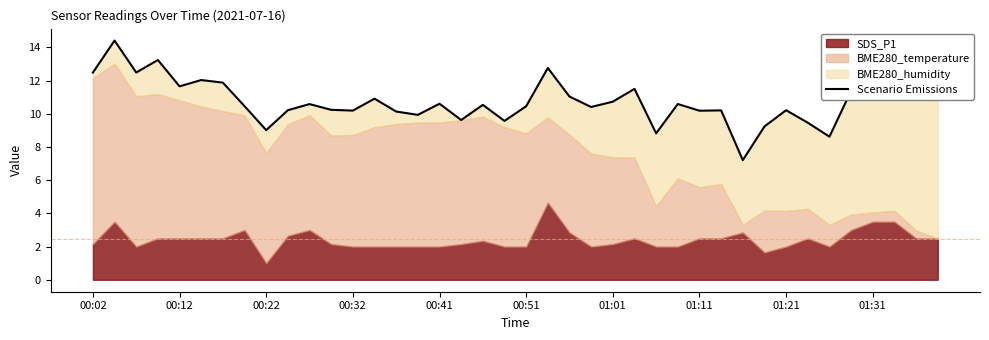

Is it true that the value at 10 is 10.6?

True